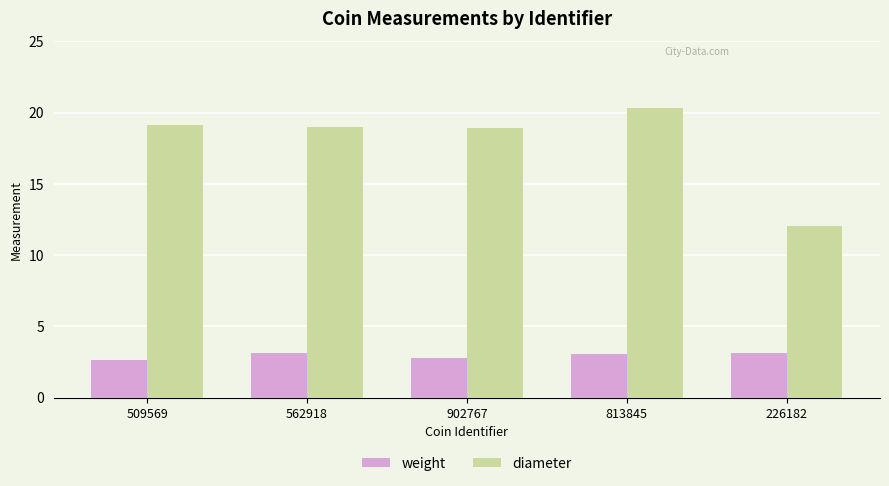

Which series has the largest range (max minus min)?

diameter